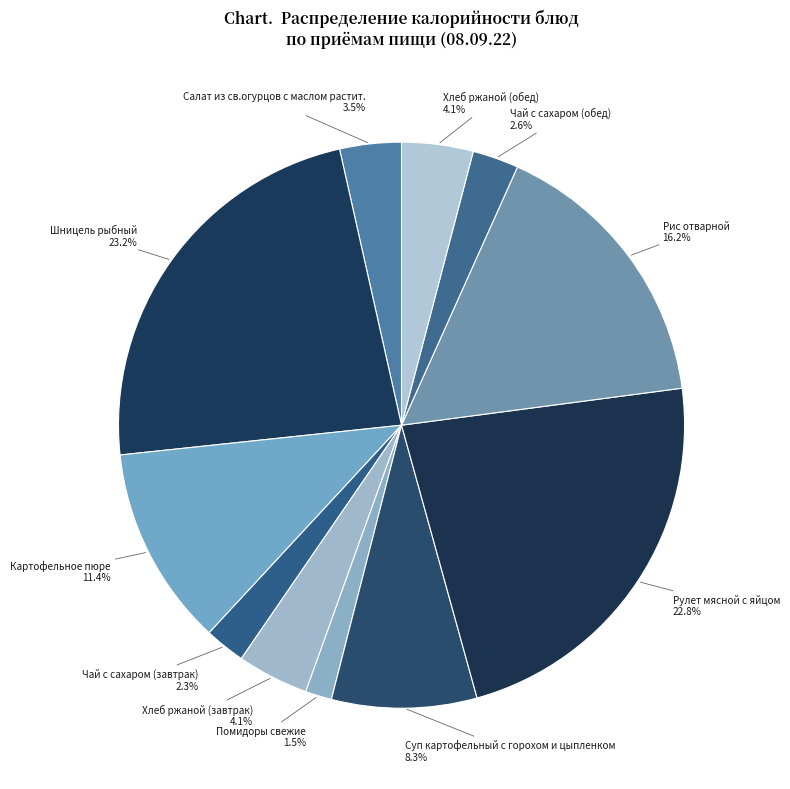

What is the ratio of the value at Картофельное пюре to the value at Хлеб ржаной (обед)?

2.8